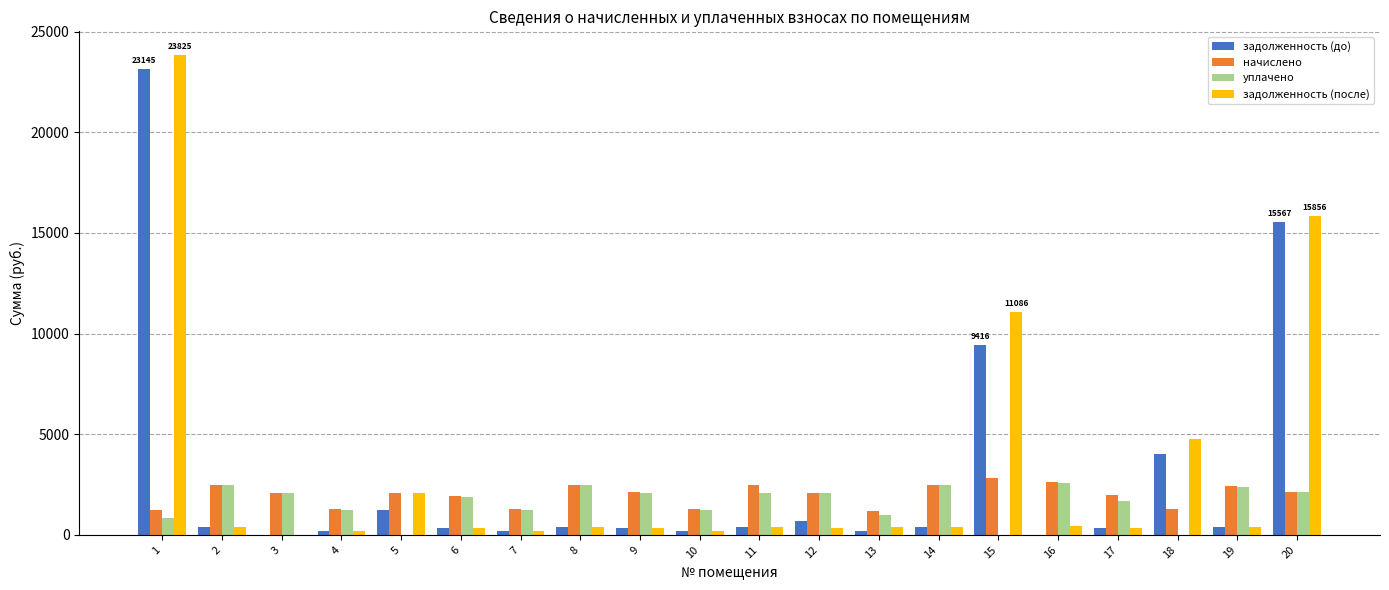

What is the highest value of the уплачено series?

2592.5